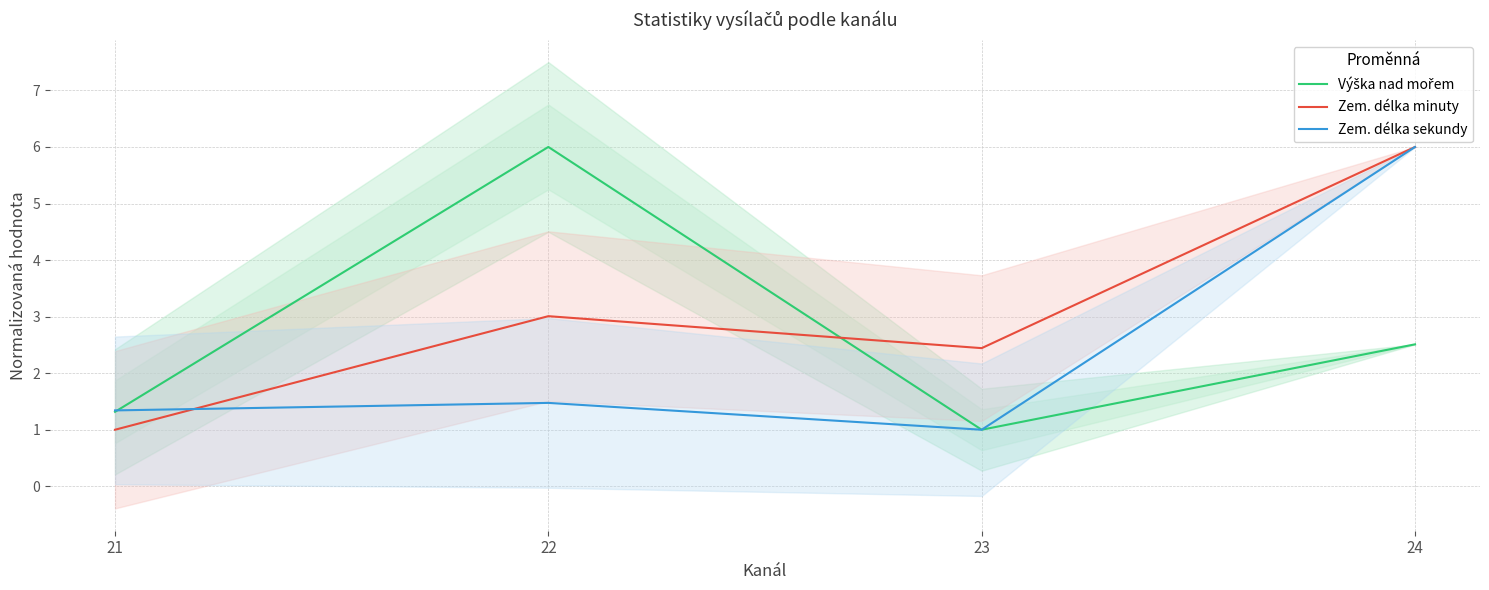

What value does the Výška nad mořem series have at 21?

1.3